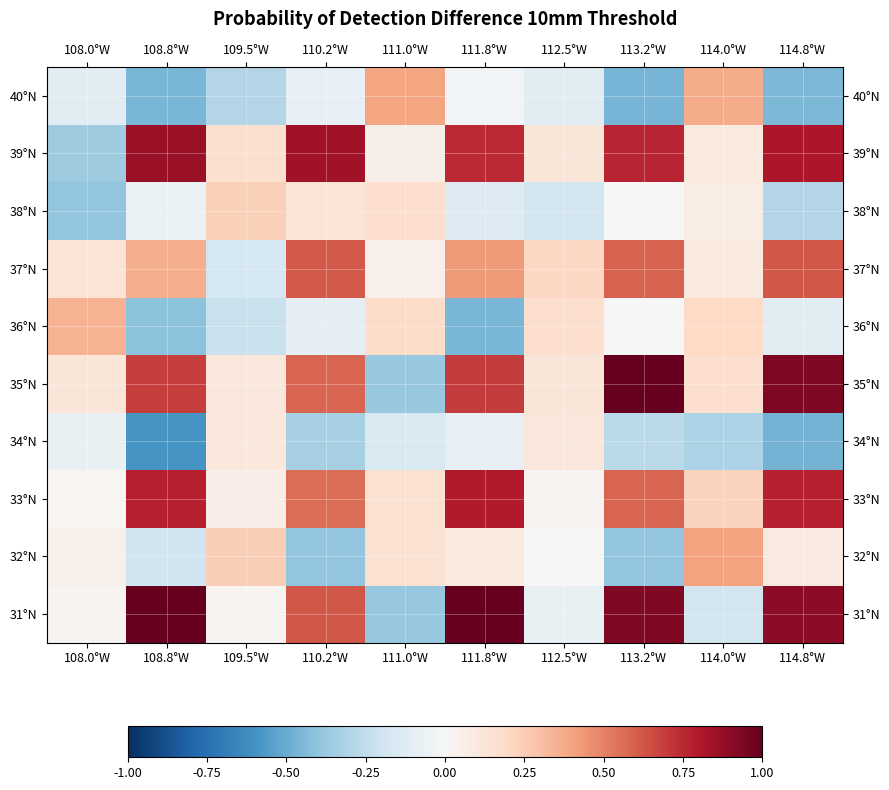

What is the difference between the highest and lowest values at 113.2°W?

1.5